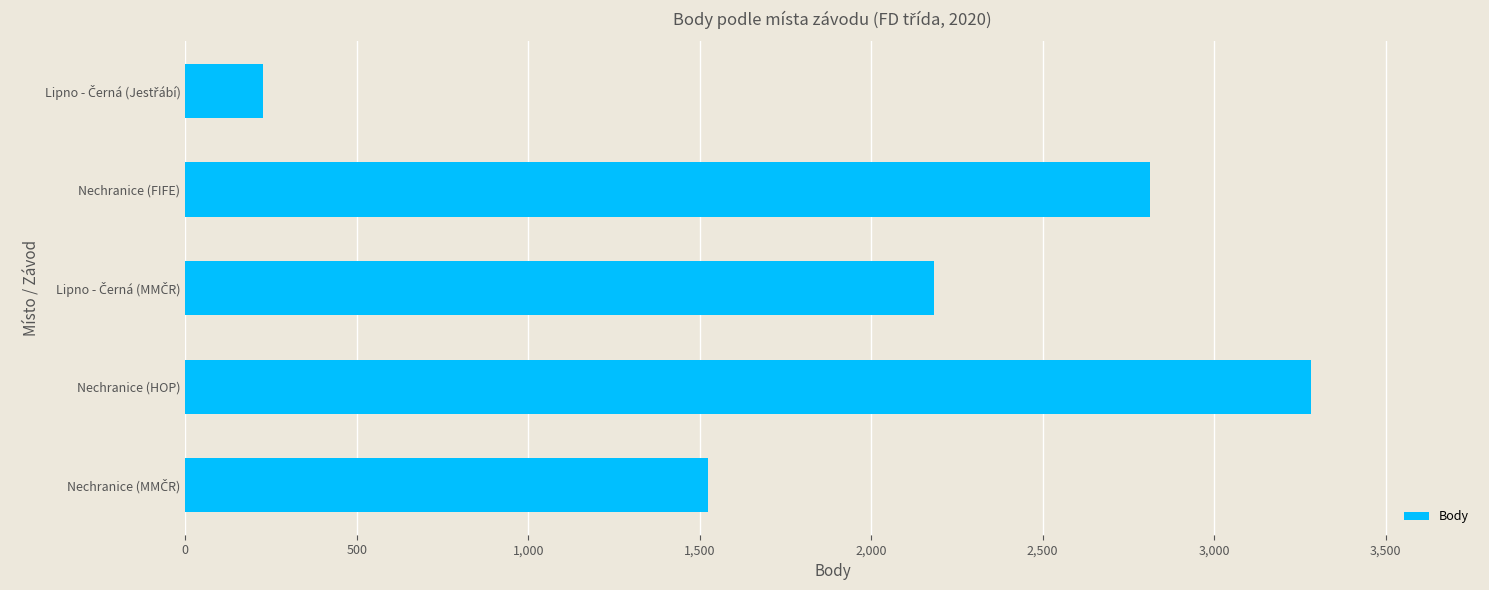

Reading bottom to top, transcribe all the data shown in this chart.

1523	3283	2183	2814	226